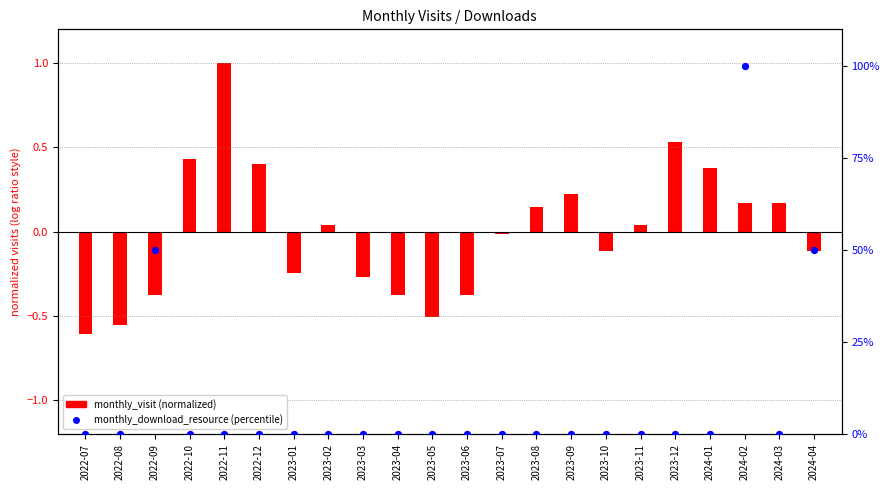

Which series reaches the minimum Y coordinate?

monthly_visit (normalized)